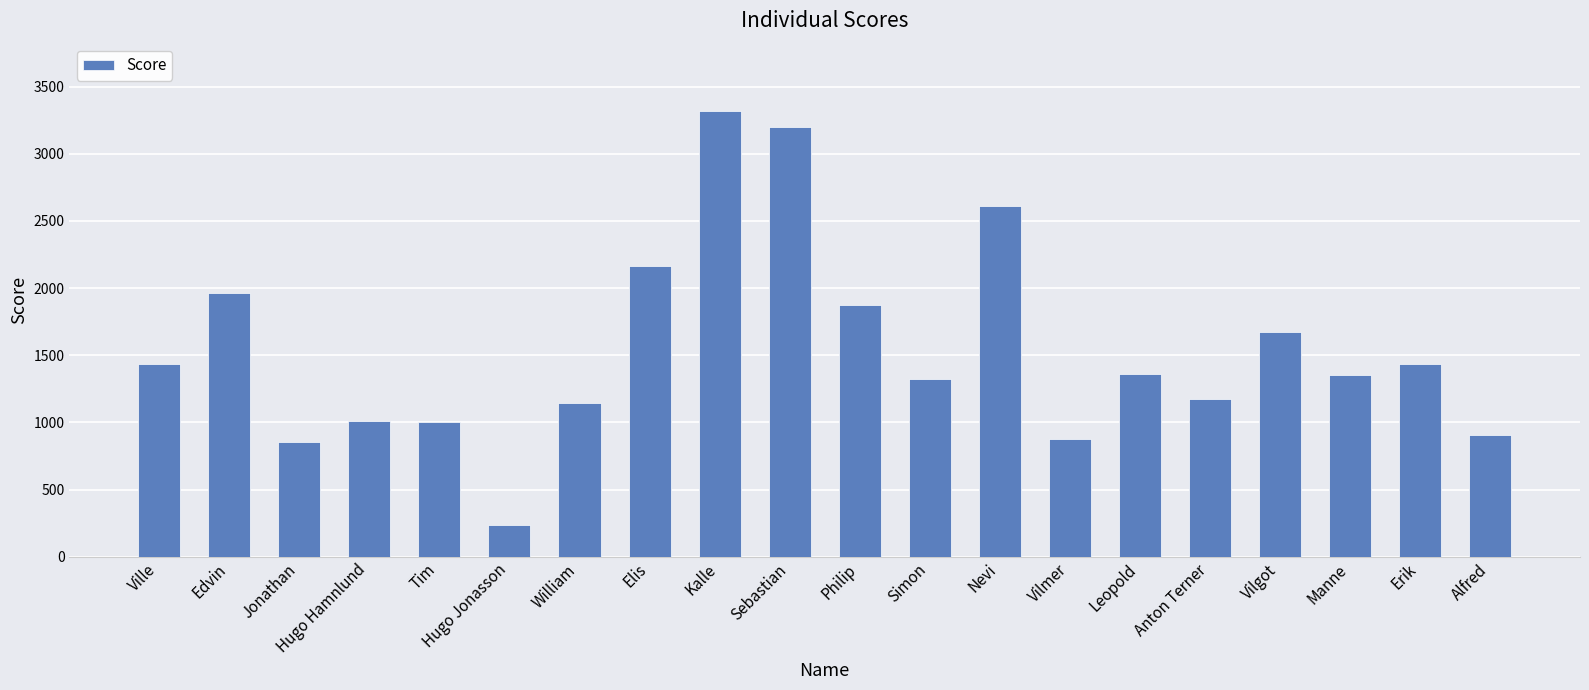

What is the smallest value displayed?

239